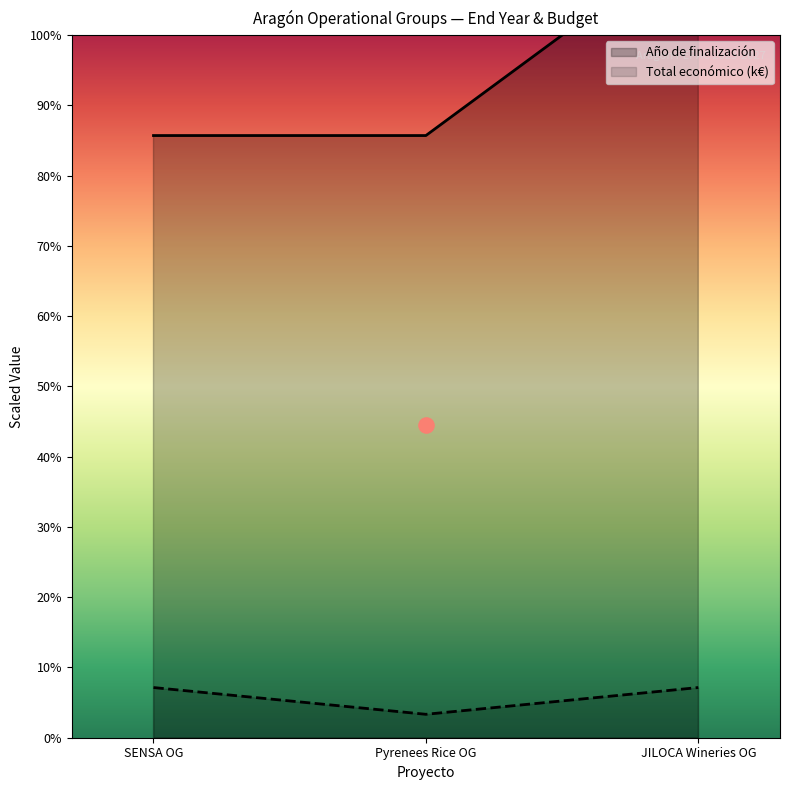

At how many categories does at least one series exceed 514?

3